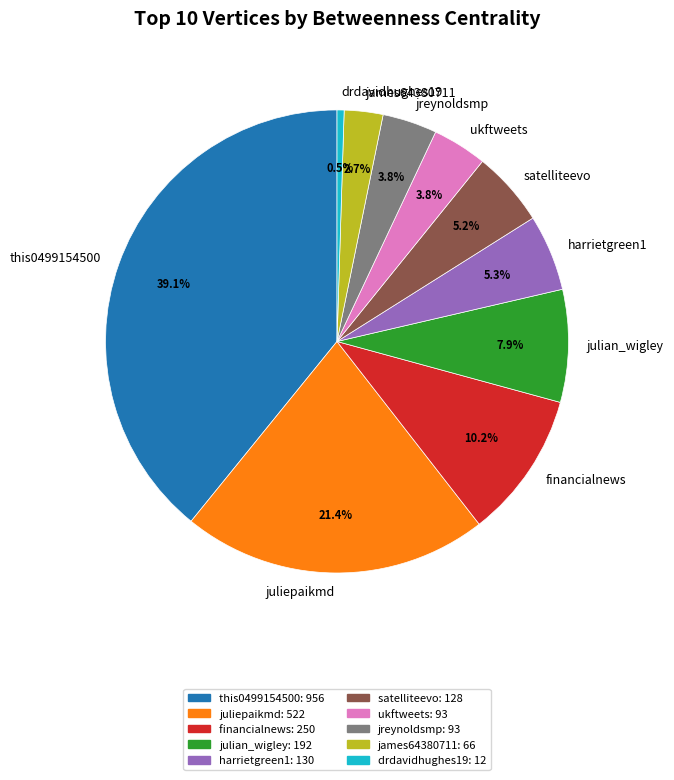

What is the total percentage of jreynoldsmp and james64380711?

6.5%